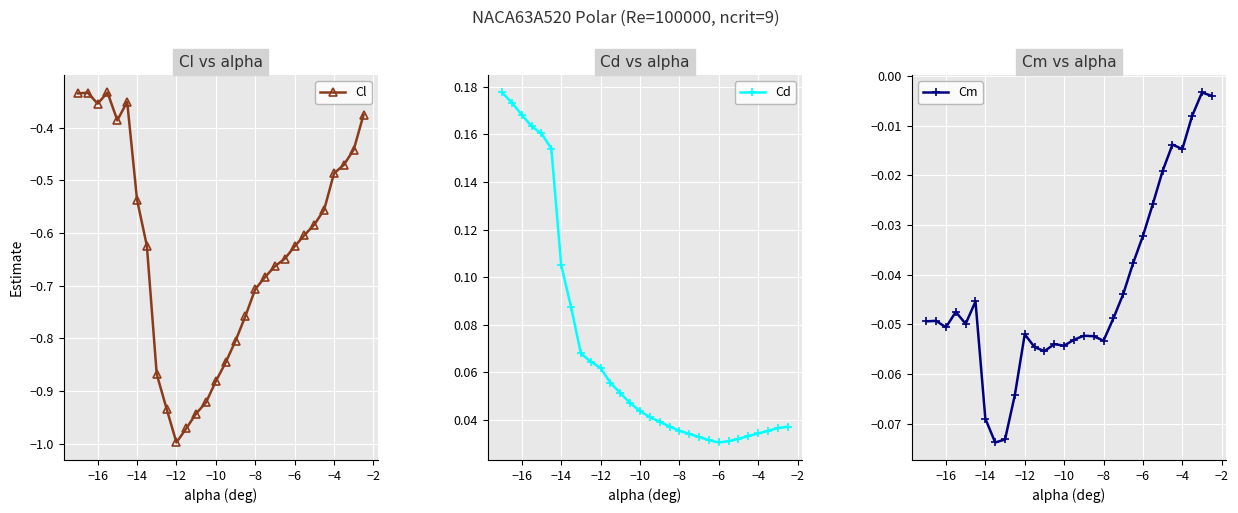

Which series has the widest spread of values?

Cl